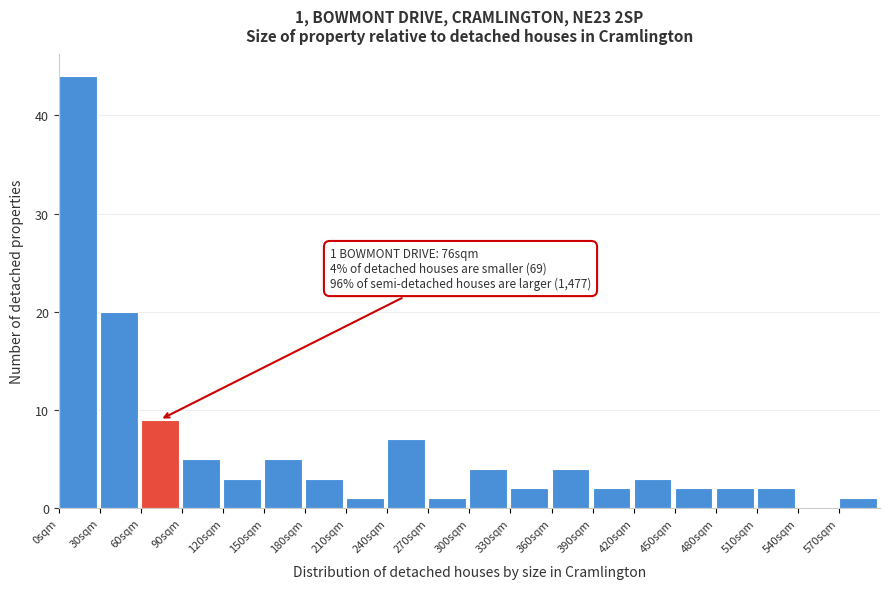

Over which range of the x-axis is the bar tallest?

0 to 30